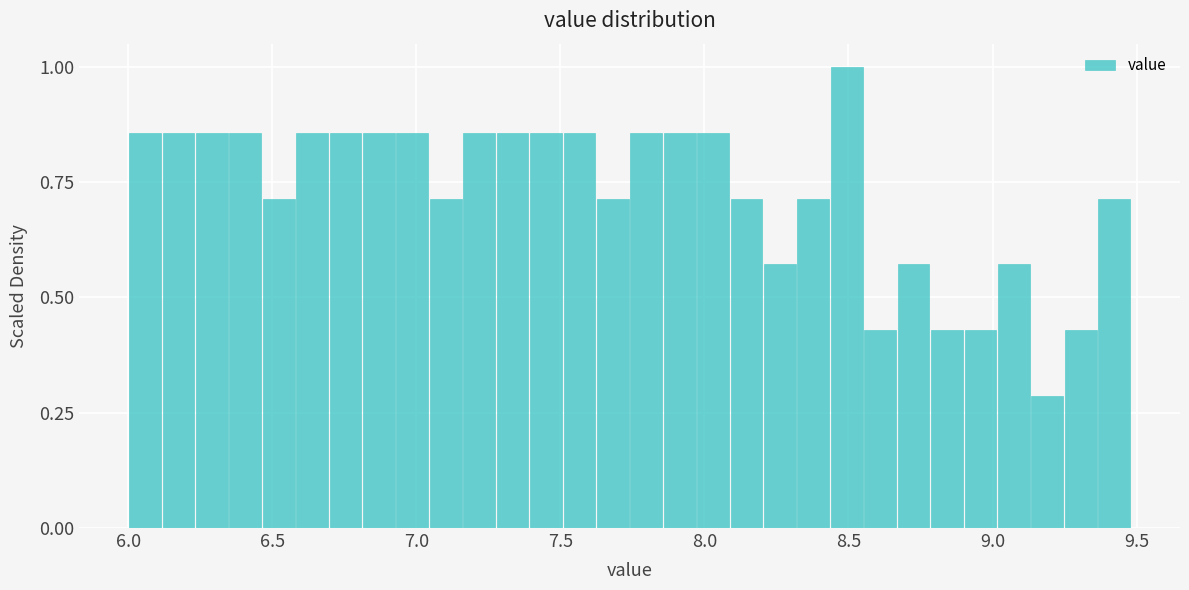

Around what value on the x-axis is the tallest bar? Give the approximate position of its centre, as read against the axis.

8.50